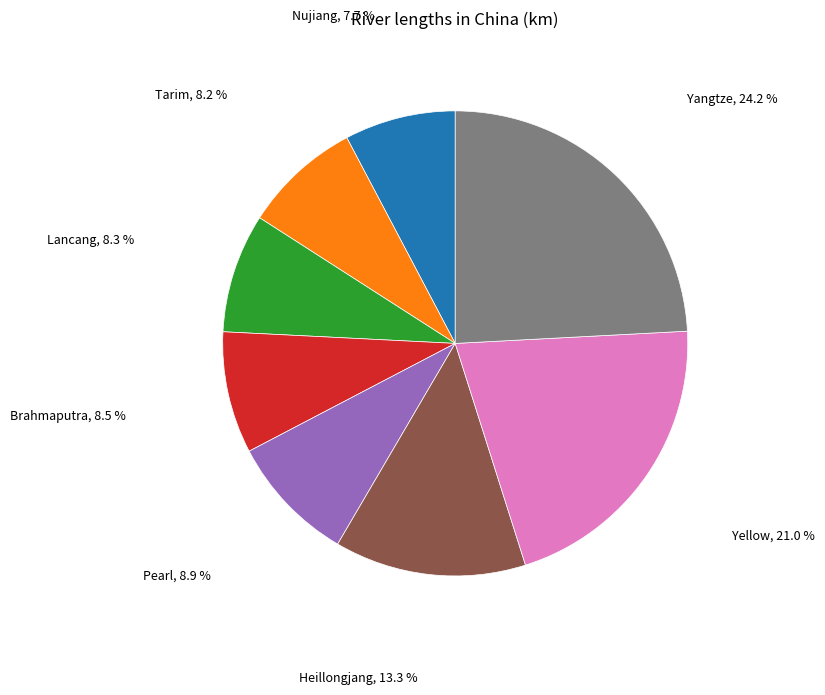

Which has a higher value, Yangtze or Heillongjang?

Yangtze